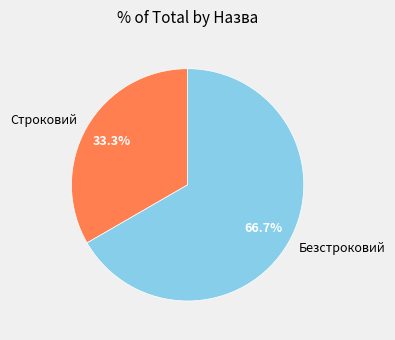

To the nearest percent, what is the difference between the largest and smallest slice percentages?

33%